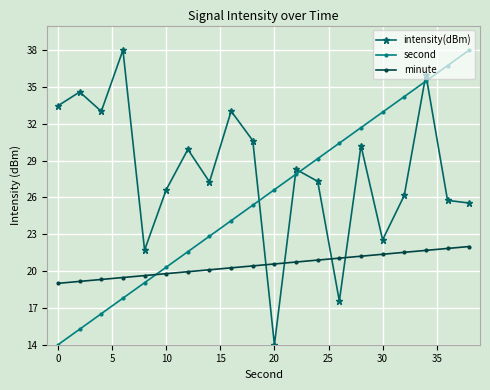

What is the value of the minute point at the 5th from the left?

19.6